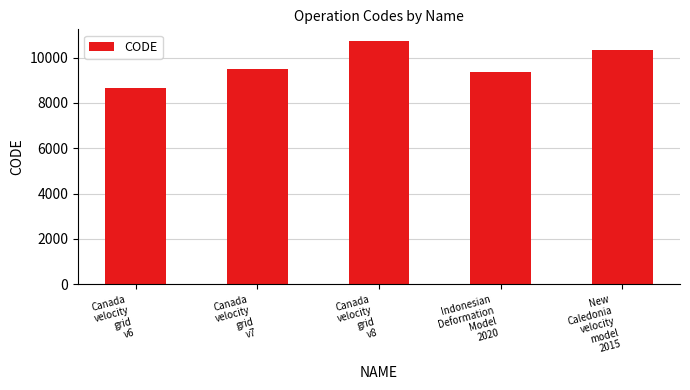

How many series are shown in this chart?

1